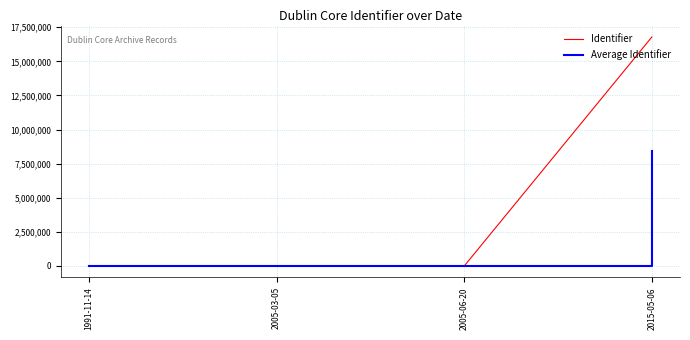

What is the difference between the Average Identifier values at 2015-05-06 and 2005-06-20?

8392238